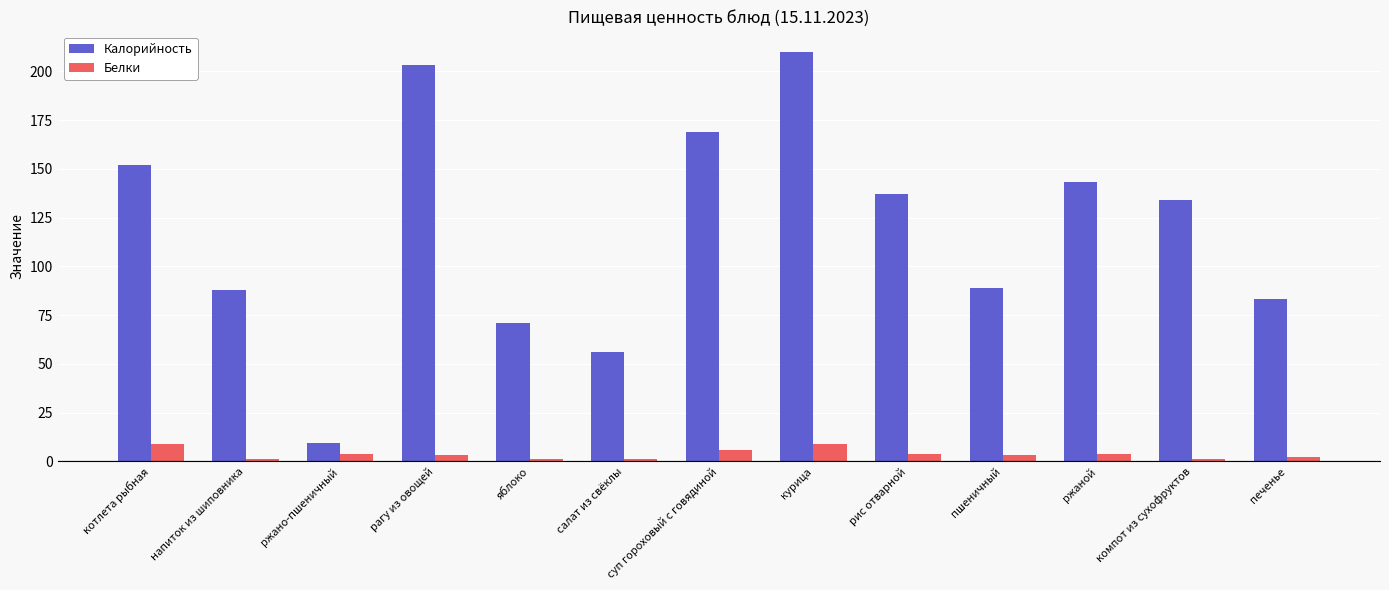

Which series has the largest range (max minus min)?

Калорийность